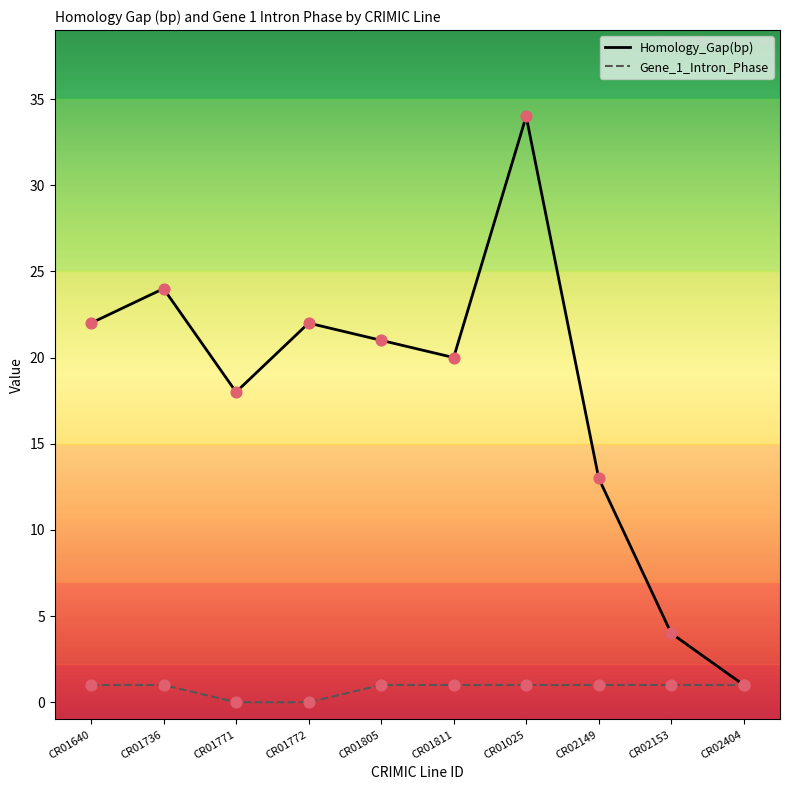

What is the total value across all series at CR01025?

35